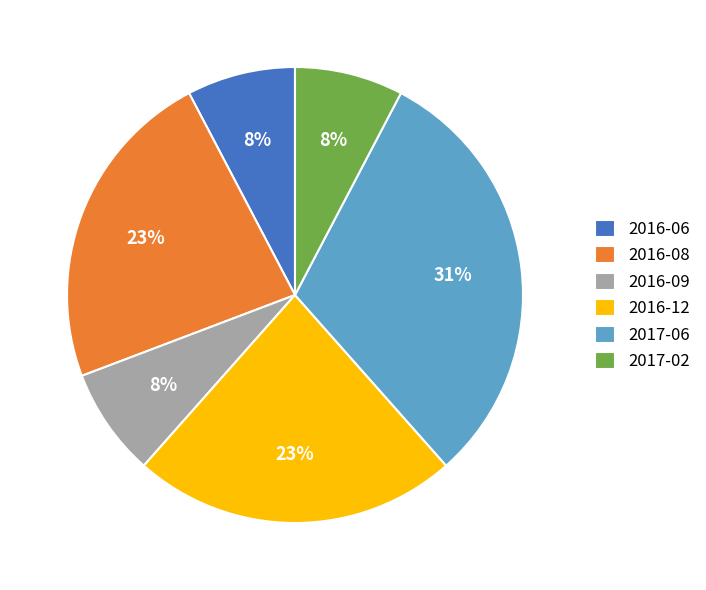

Is the sum of 2016-09 and 2017-06 greater than half?

No